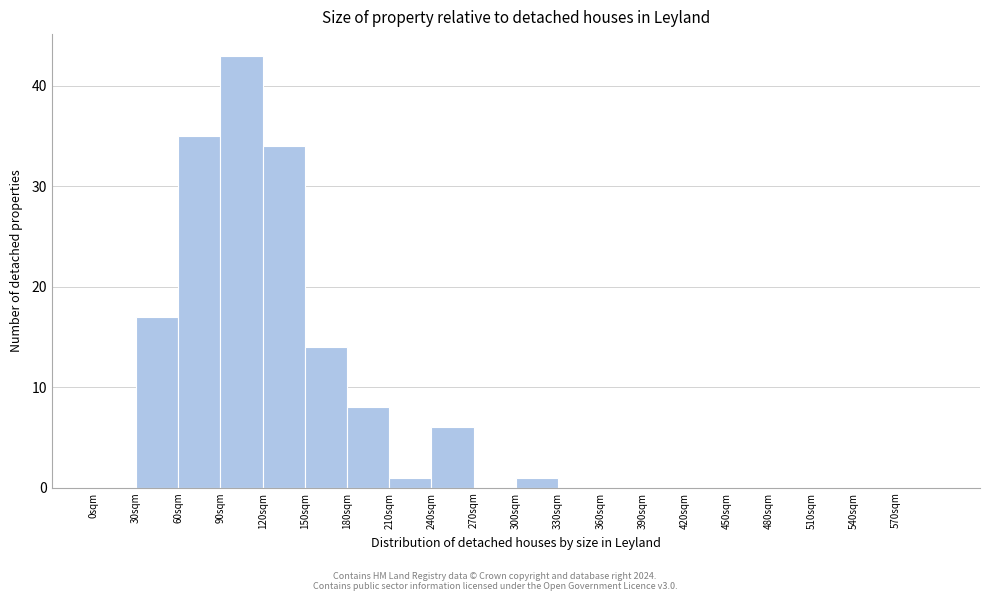

Over which range of the x-axis is the bar tallest?

90 to 120